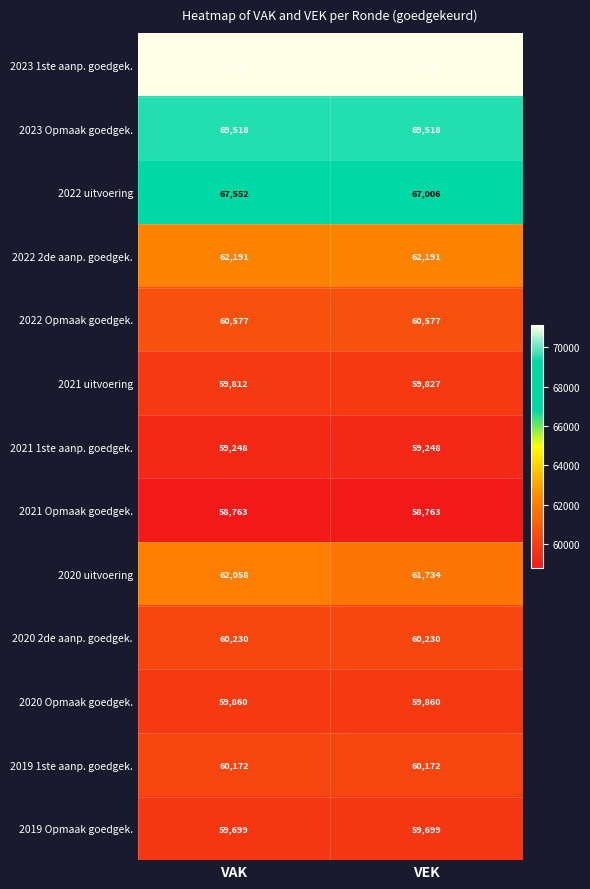

Which series changed the most between VAK and VEK?

2022 uitvoering